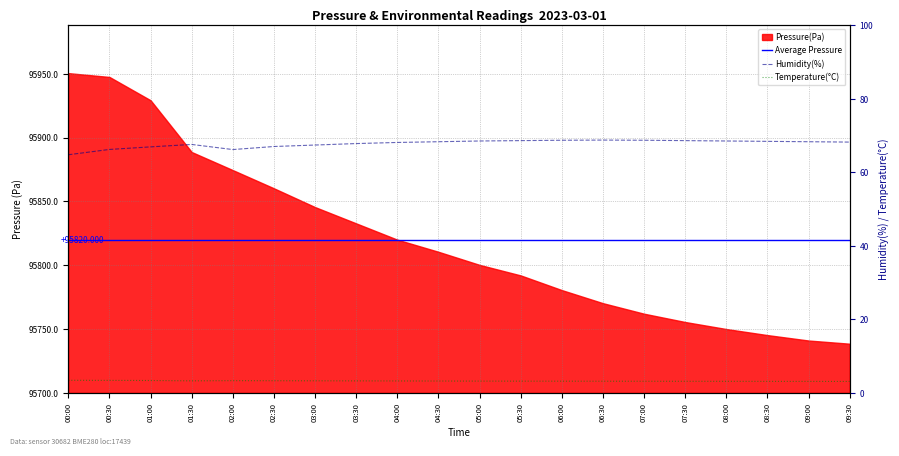

In pressure, how many points are higher than both neighbors (excluding endpoints)?

1